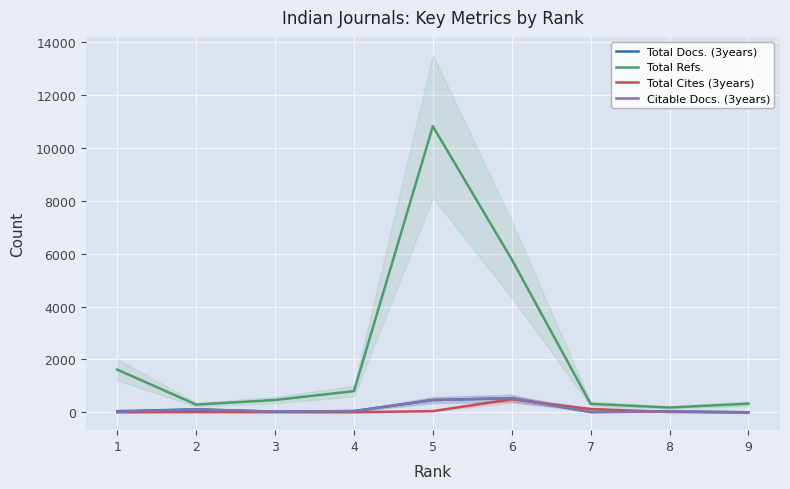

True or false: Total Cites (3years) has more than 0 interior local peaks.

True